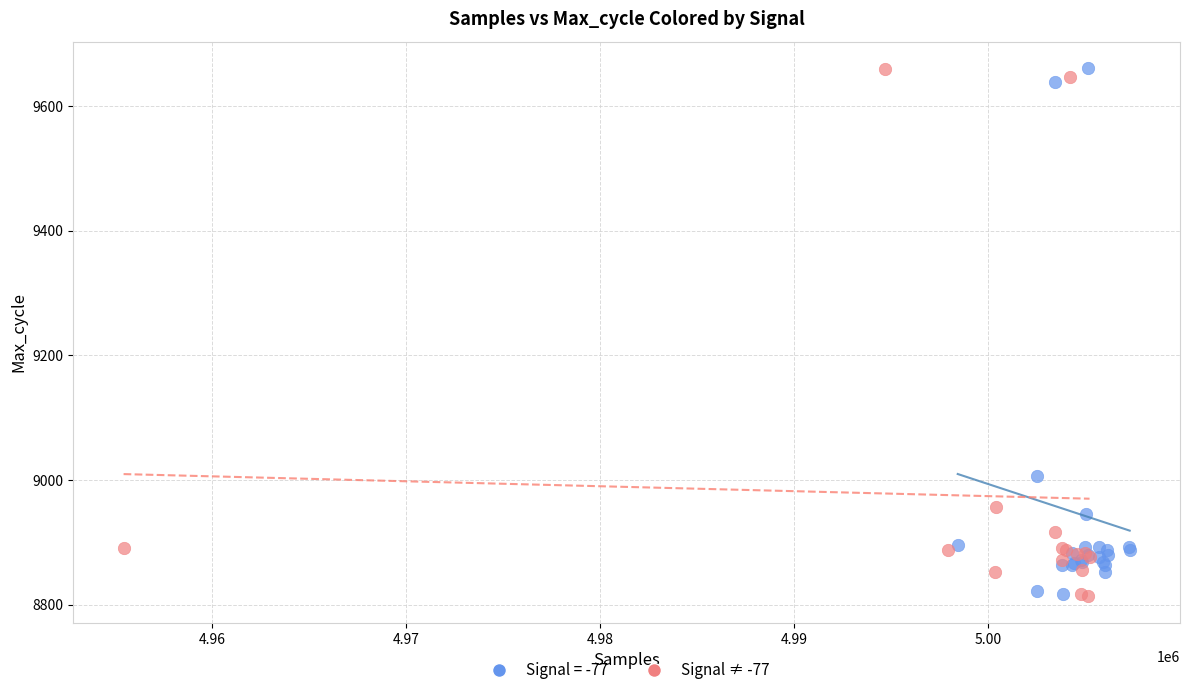

What are all the series names shown in the legend?

Signal = -77, Signal ≠ -77